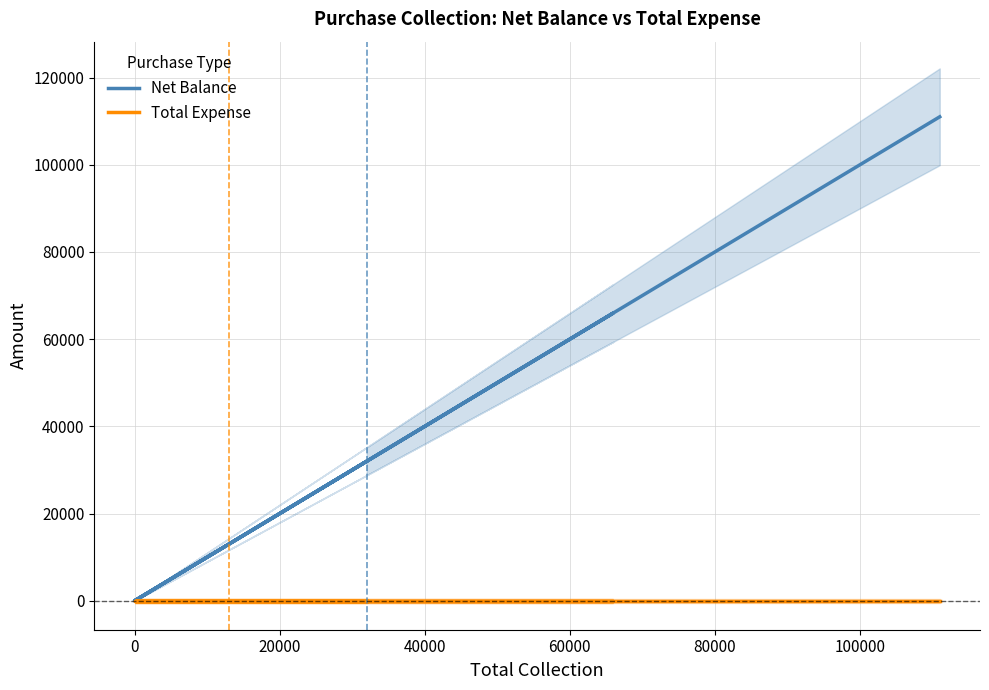

Is this an area chart (filled region under the line)?

No